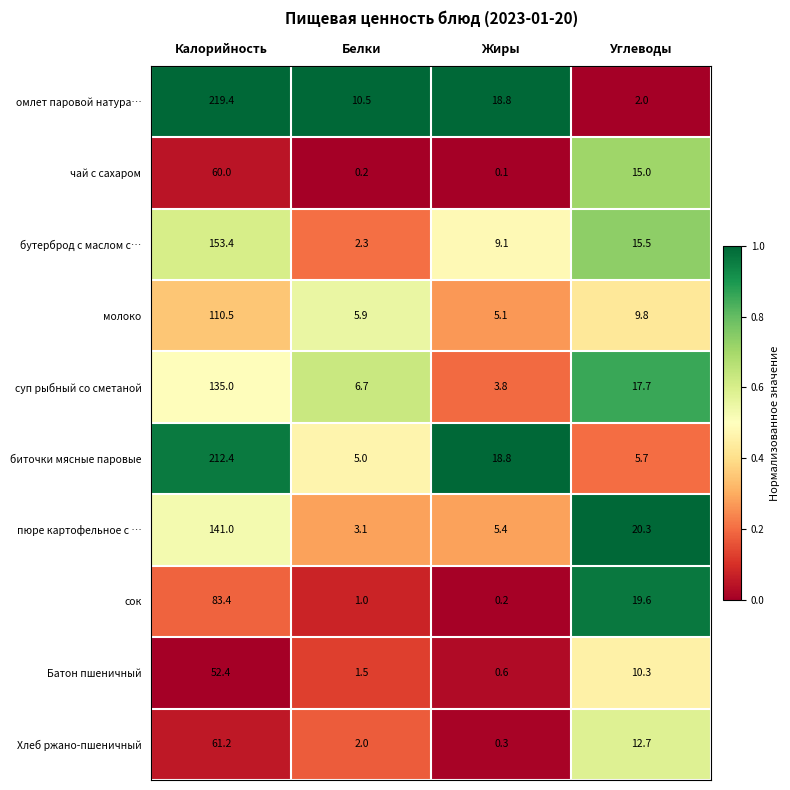

Which series has the largest total across all categories?

омлет паровой натура…